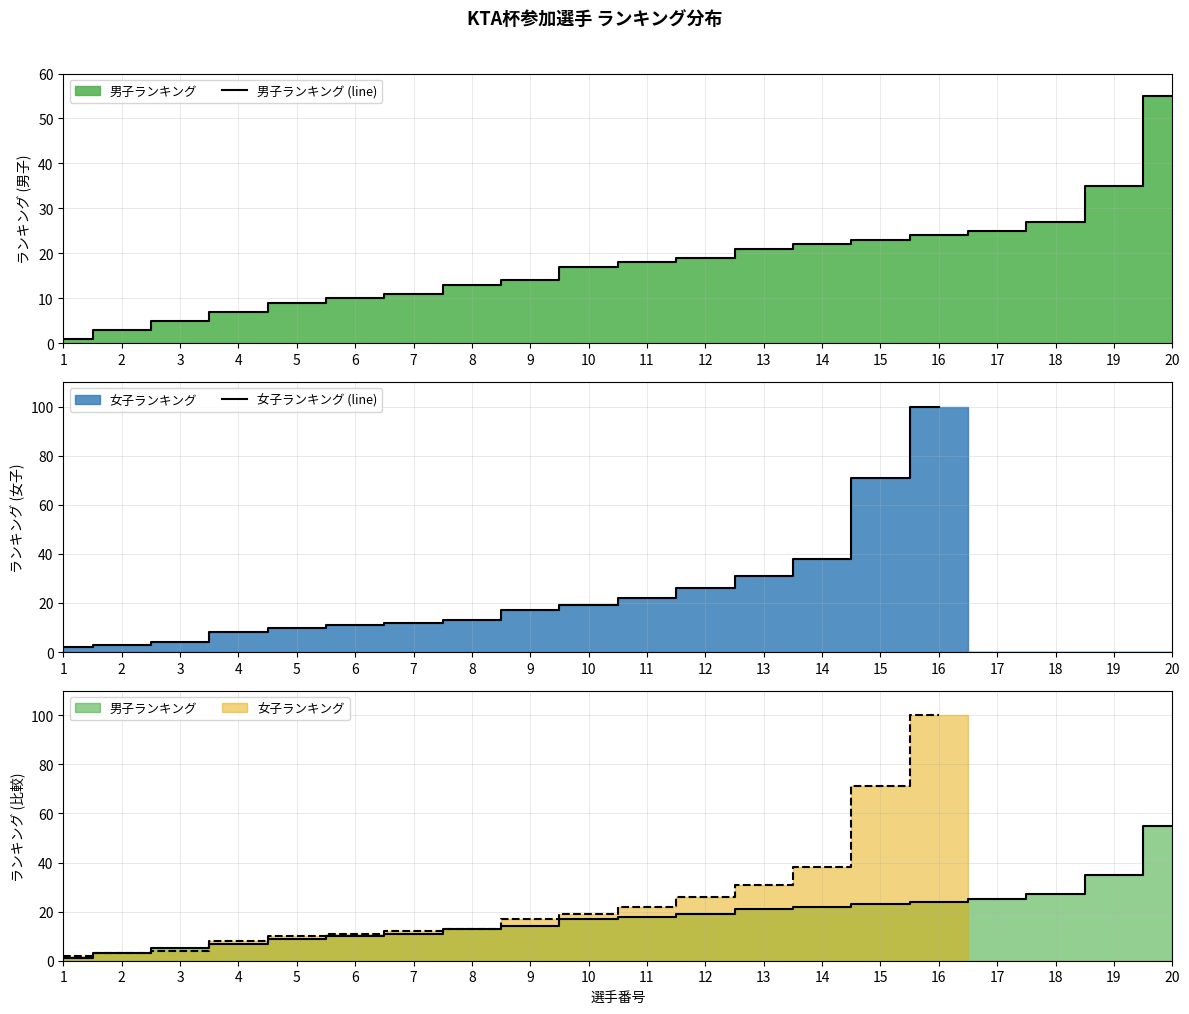

What is the average value?

18